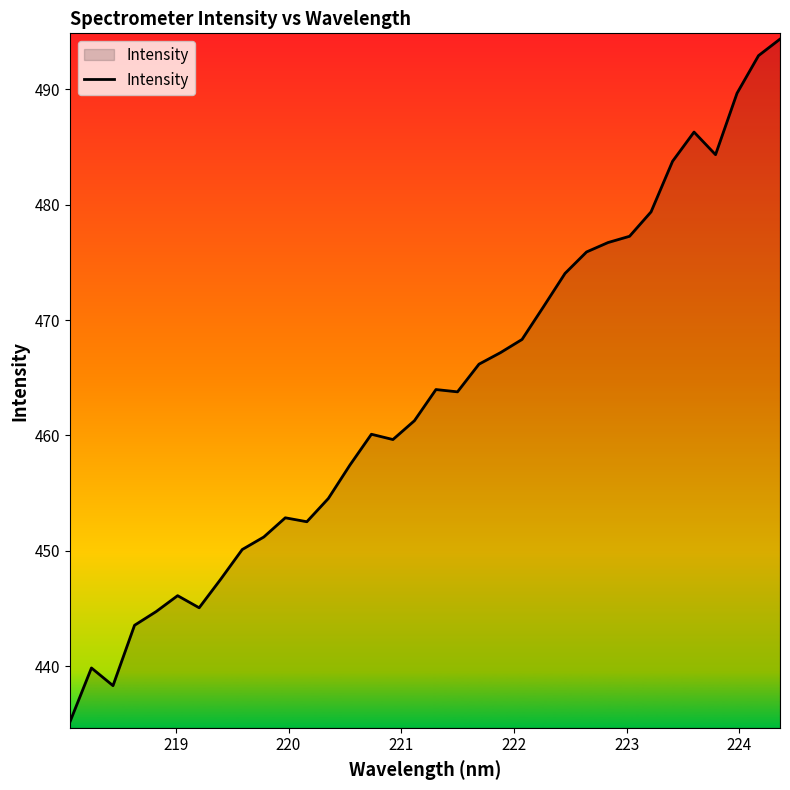

What is the smallest value displayed?

435.2